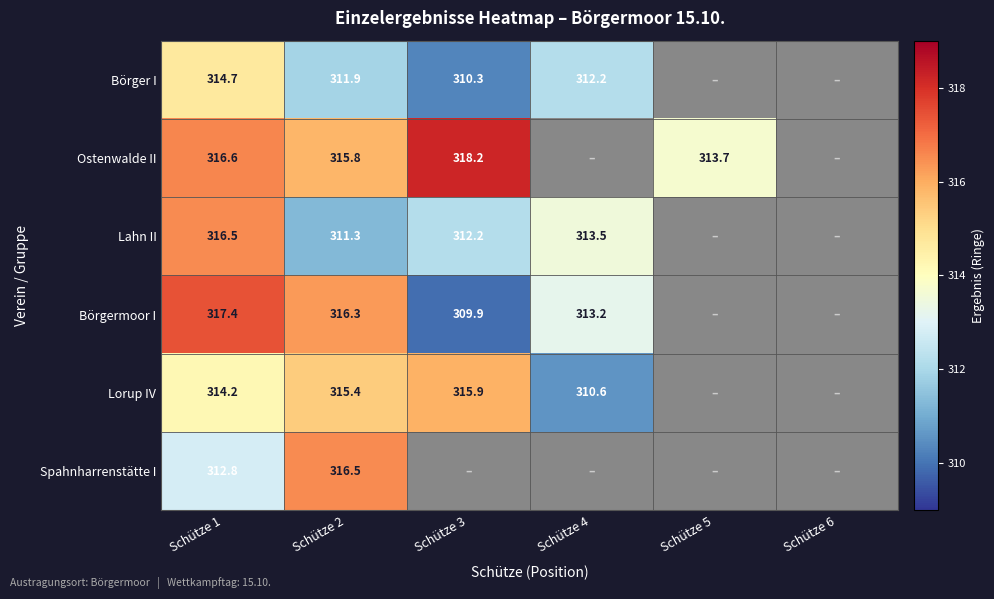

At Schütze 1, list the series in order from smallest to largest.

Spahnharrenstätte I, Lorup IV, Börger I, Lahn II, Ostenwalde II, Börgermoor I